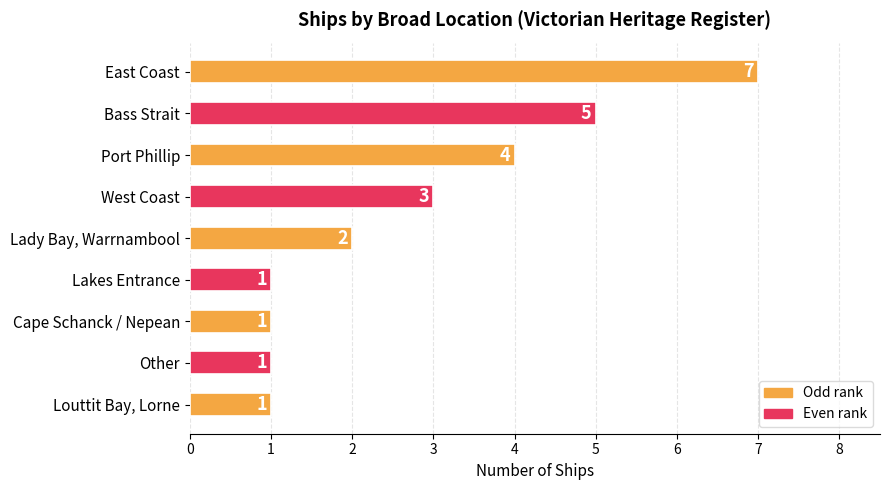

Is it true that the value at West Coast is 3?

True